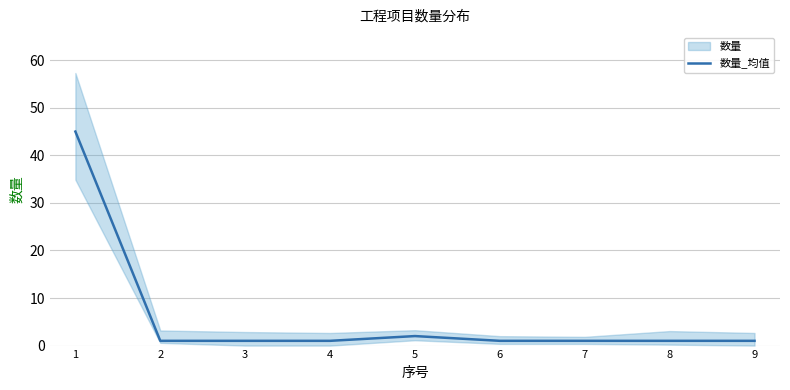

How many interior local peaks (higher than both neighbors) does the data have?

1